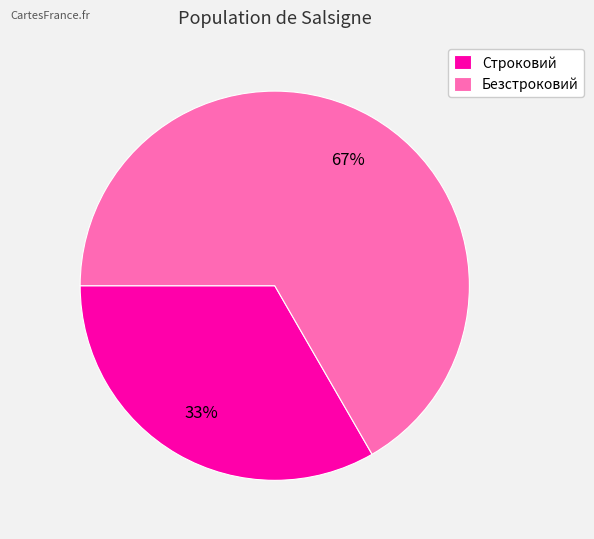

To the nearest percent, what percentage of the pie is Безстроковий?

67%